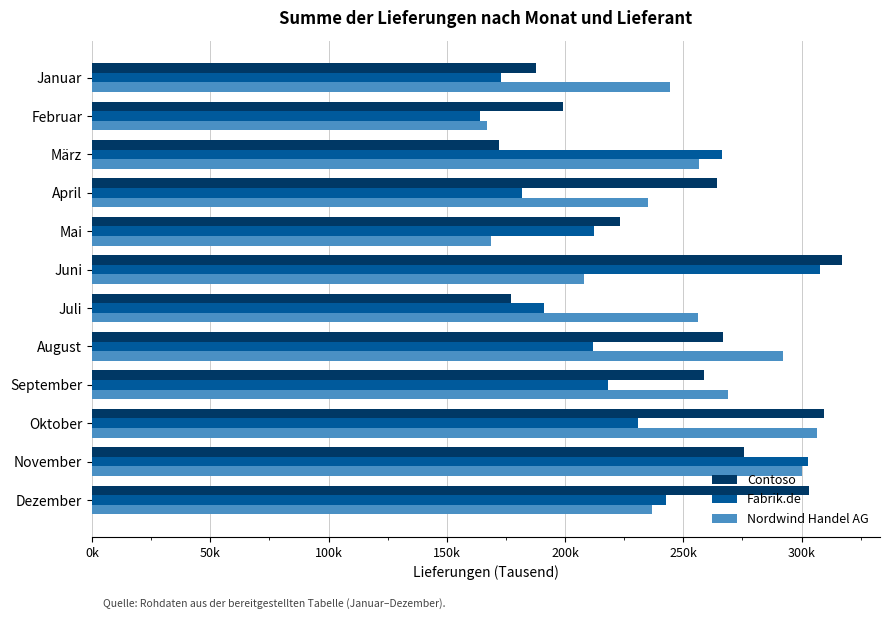

What is the value of the Nordwind Handel AG bar at the 12th from the left?

236640